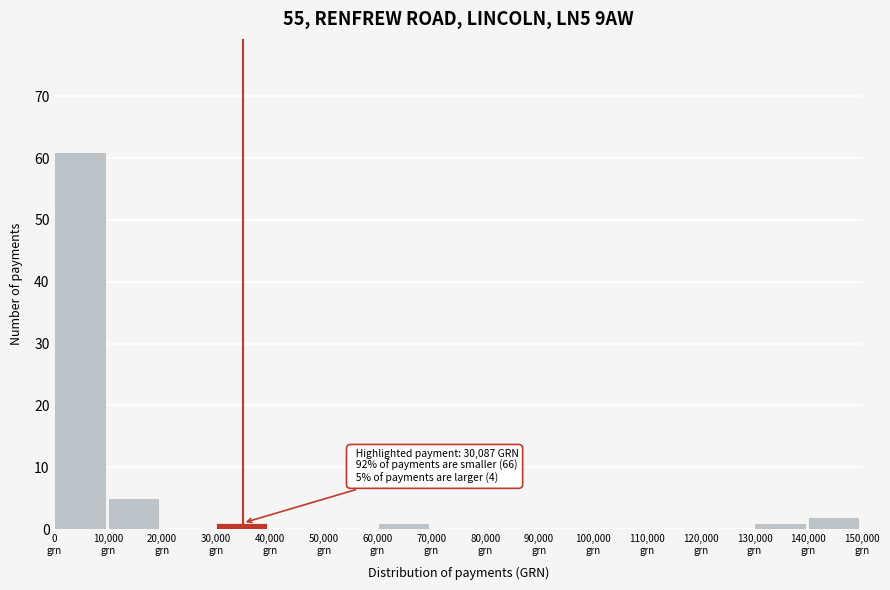

Over which range of the x-axis is the bar tallest?

0 to 10000